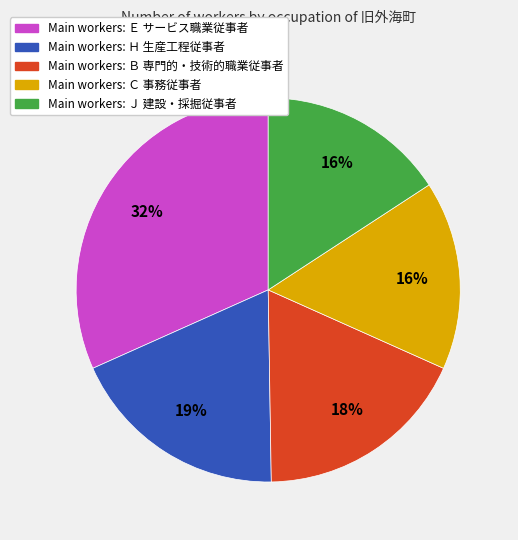

Does any single category account for the majority?

No